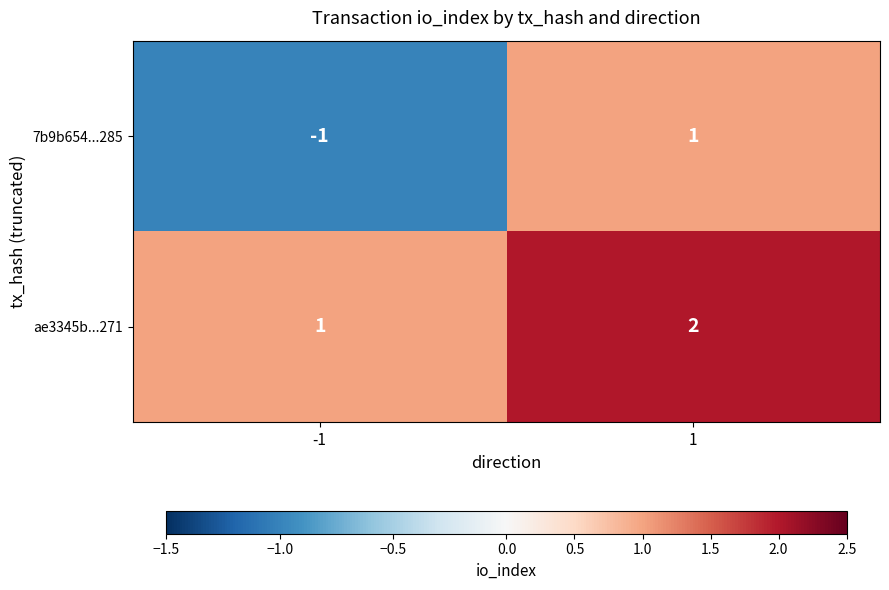

How many distinct data groups are displayed?

2